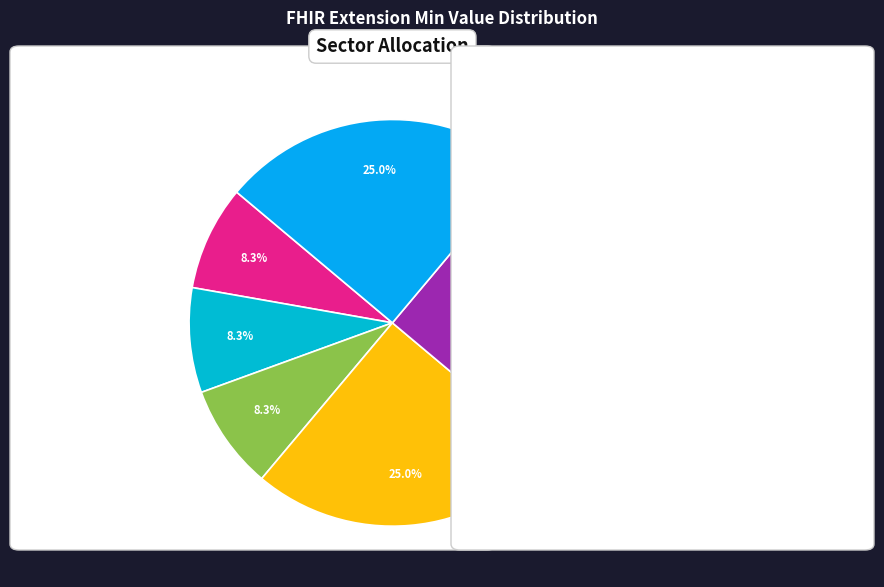

Count the number of slices in the pie.

6